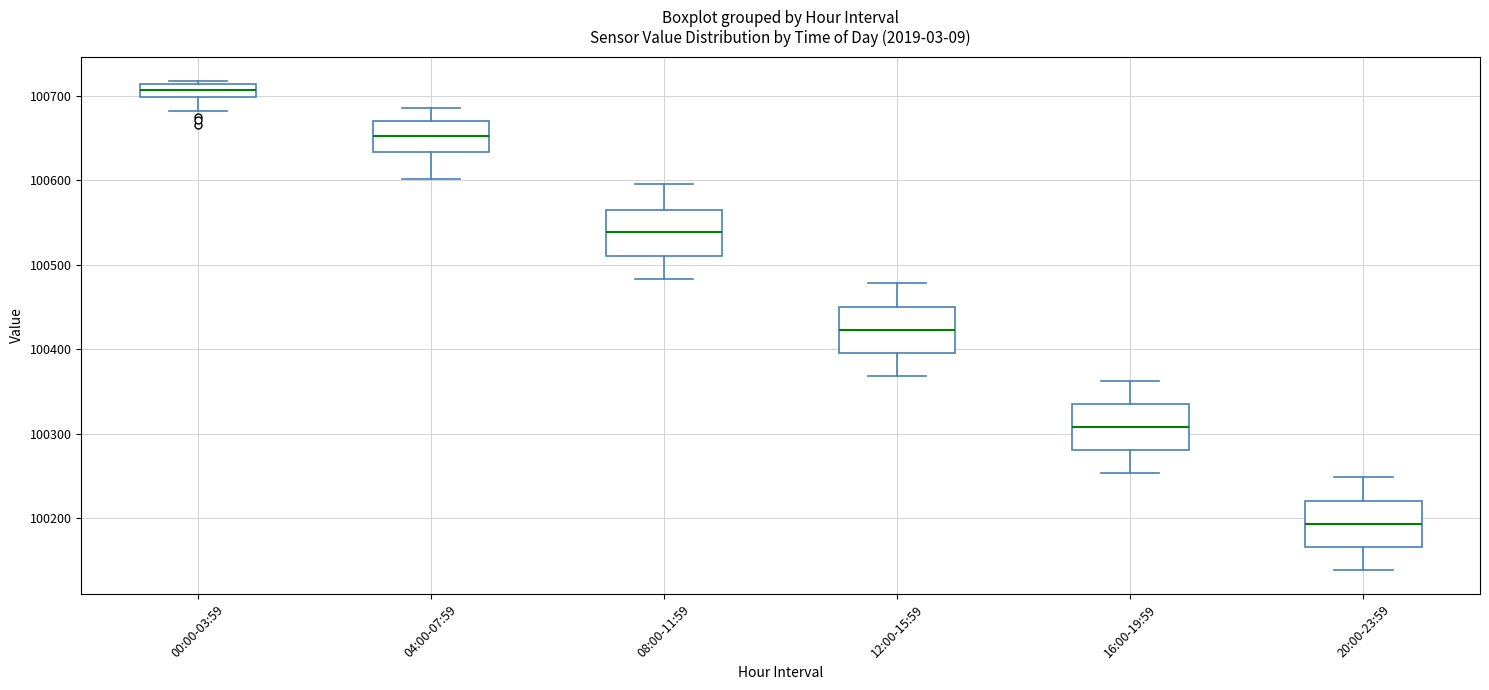

Which box has the highest median line?

00:00-03:59